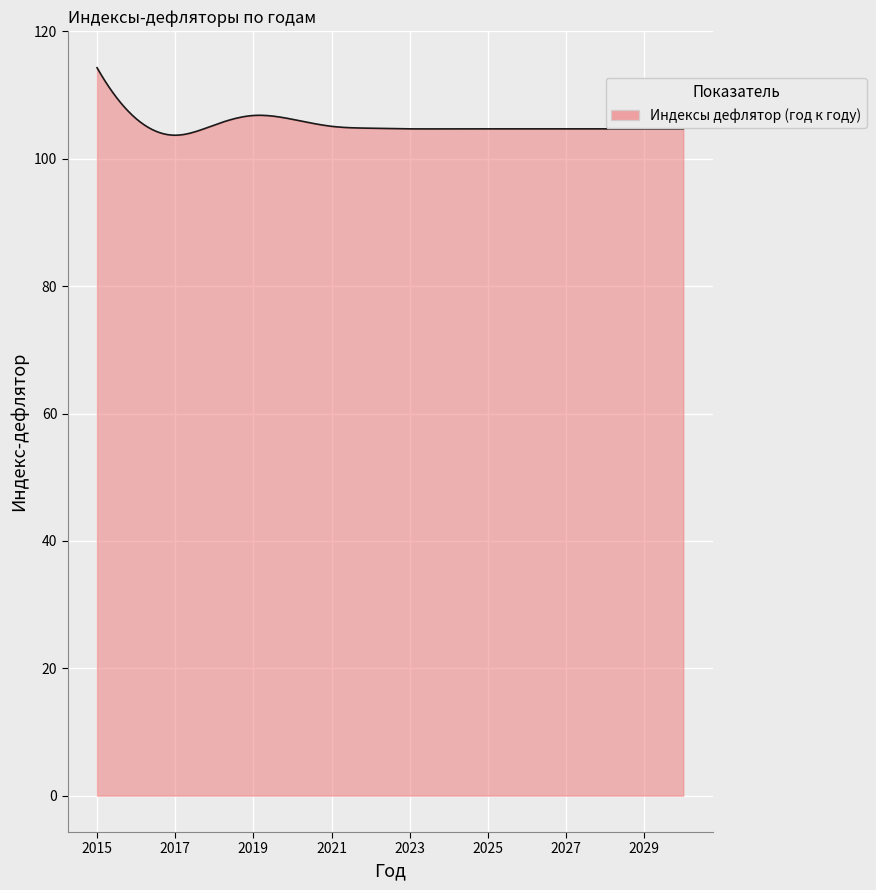

What is the difference between the maximum and minimum values?

10.6